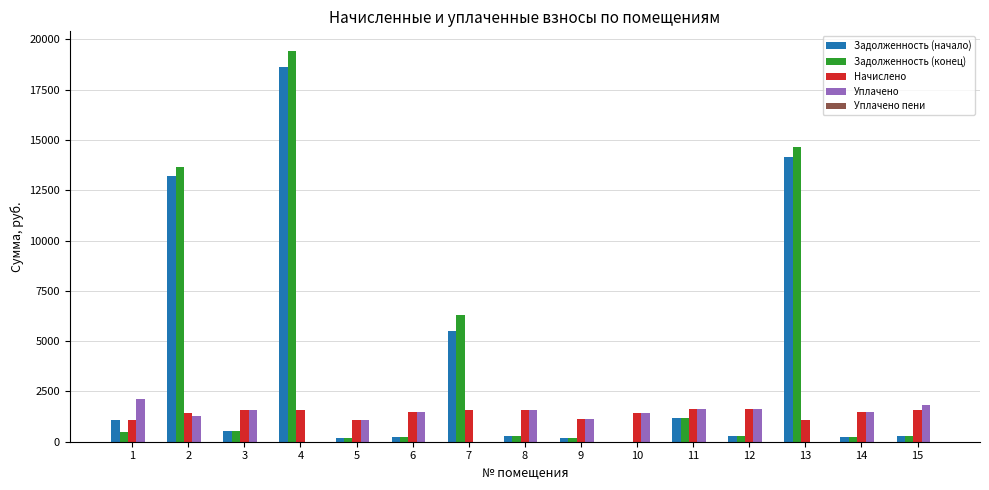

What is the sum of all Уплачено values?

18238.5